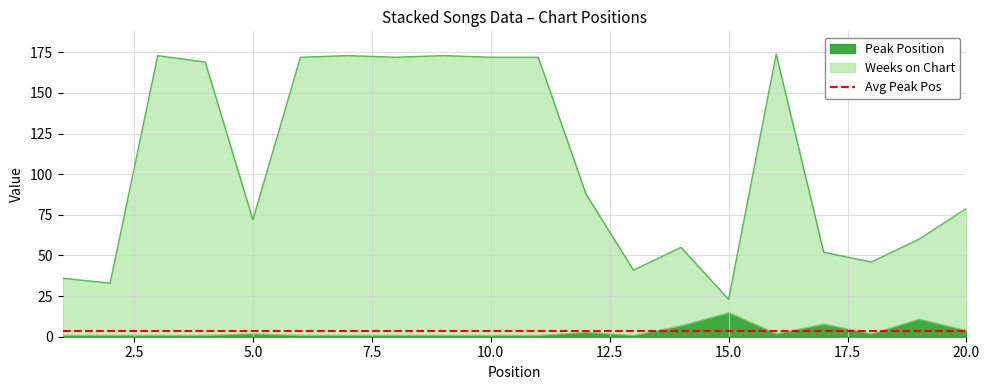

List the labels in order of value, smallest first.

15, 2, 1, 13, 18, 17, 14, 19, 5, 20, 12, 4, 6, 8, 10, 11, 3, 7, 9, 16